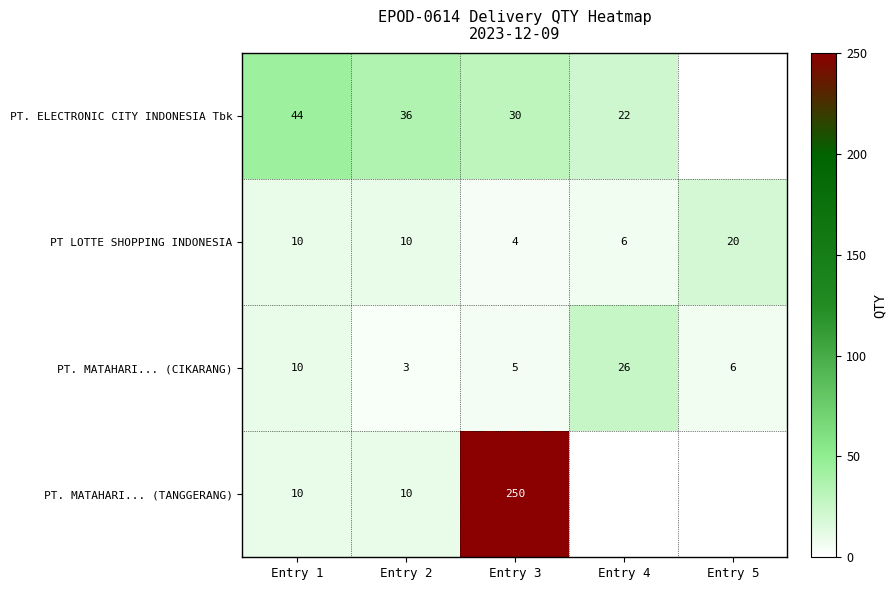

What is the minimum value shown in the chart?

3.0